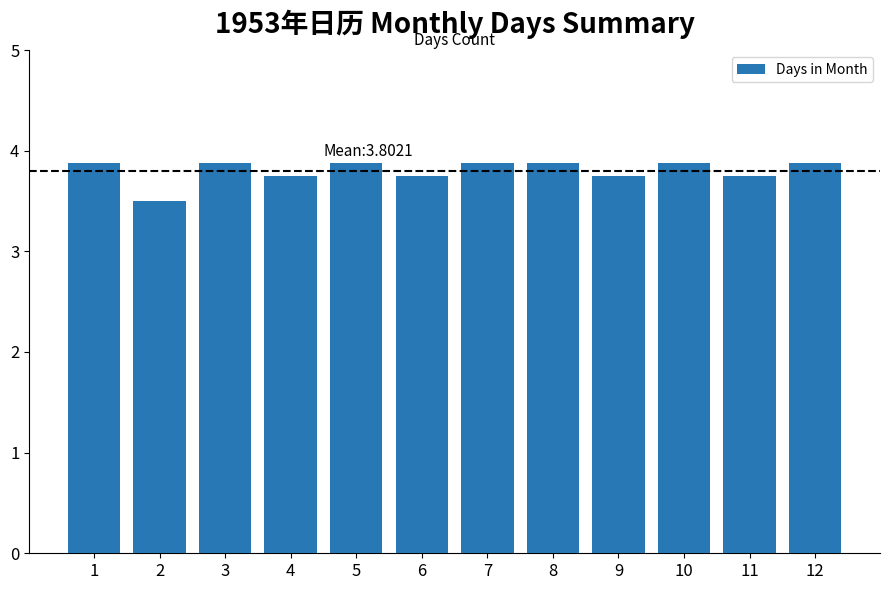

What is the difference between the second highest and minimum values?

0.4